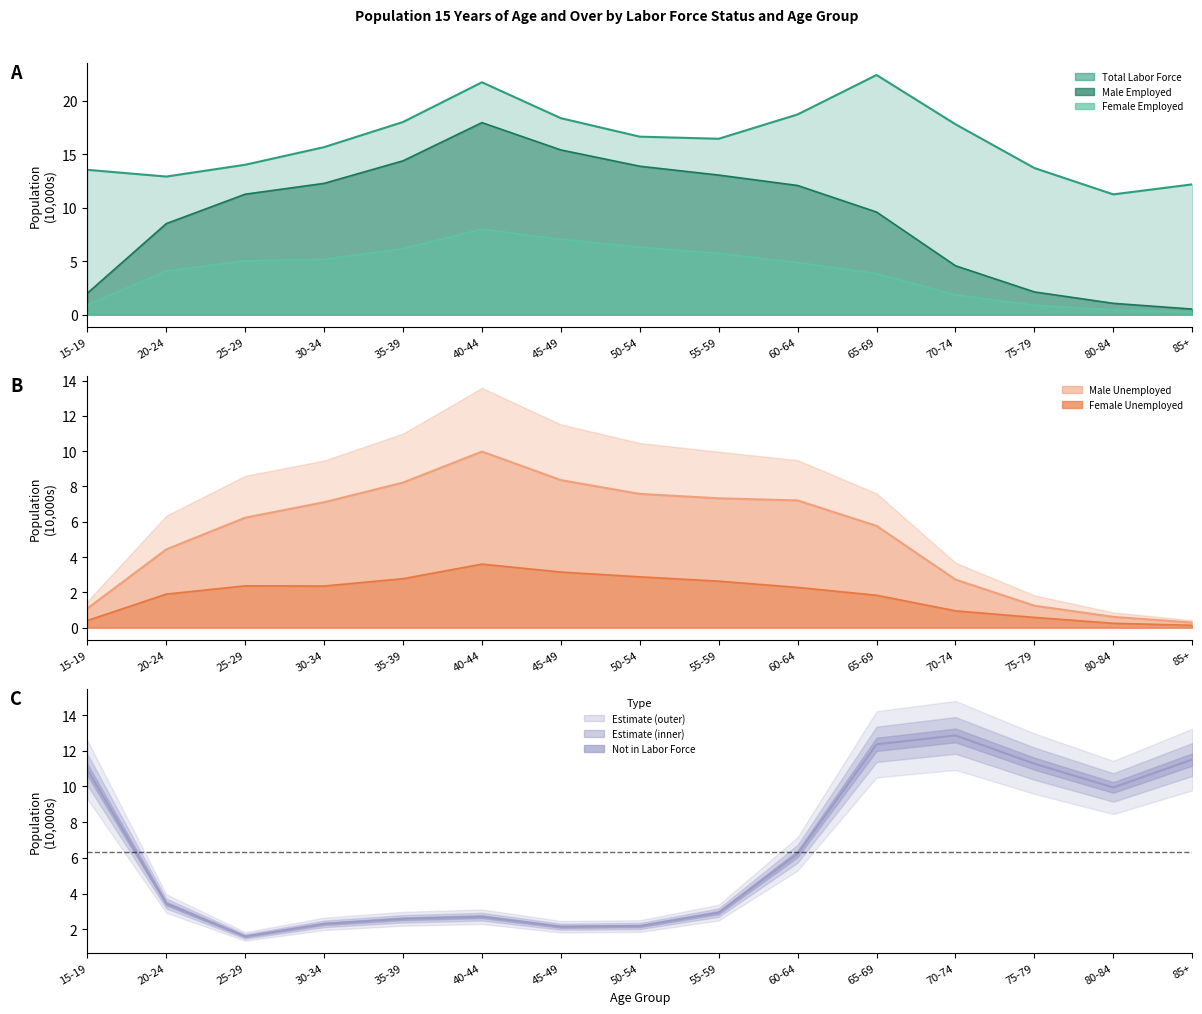

How many points are higher than both their immediate neighbors (excluding endpoints)?

2